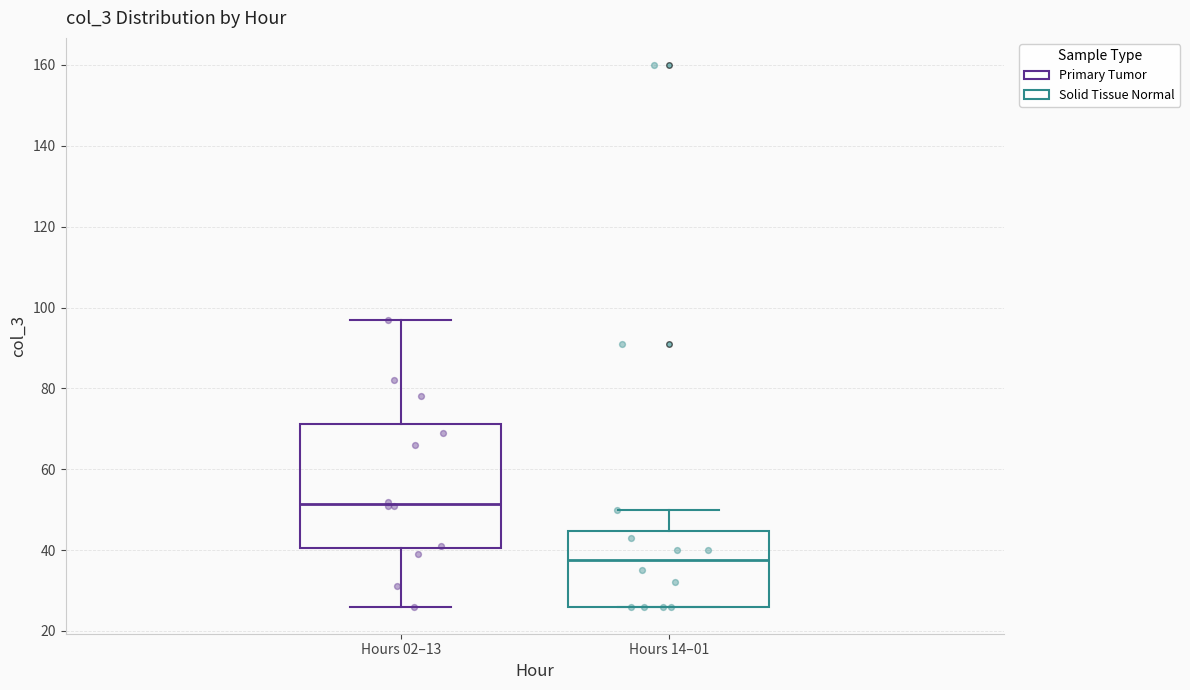

Reading left to right, read every box against the y-axis: the position of its median line, the range the box covers, and the ends of its whiskers. The values are not printed on the chart, so give them approximately, as read against the axis.

Hours 02–13: median 52, box 40 to 72, whiskers 26 to 98
Hours 14–01: median 38, box 26 to 44, whiskers 26 to 50